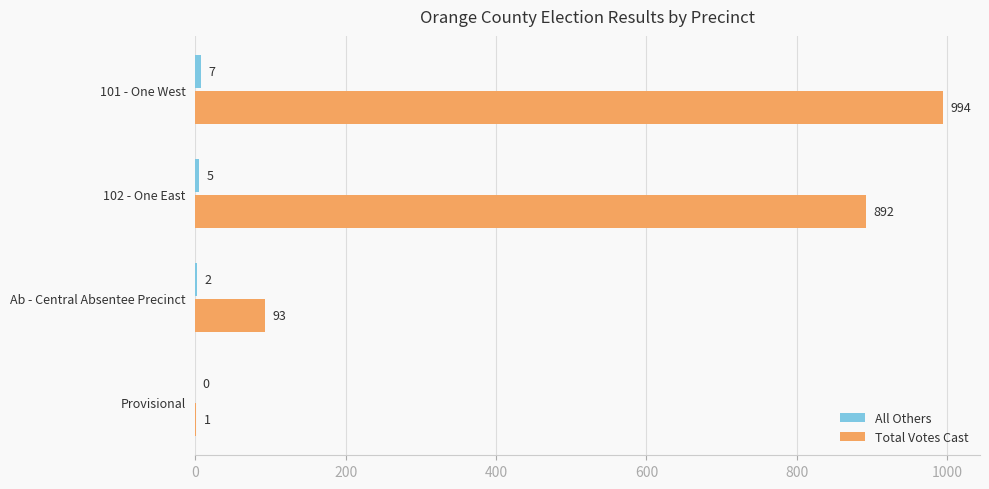

How many categories are shown in the chart?

4